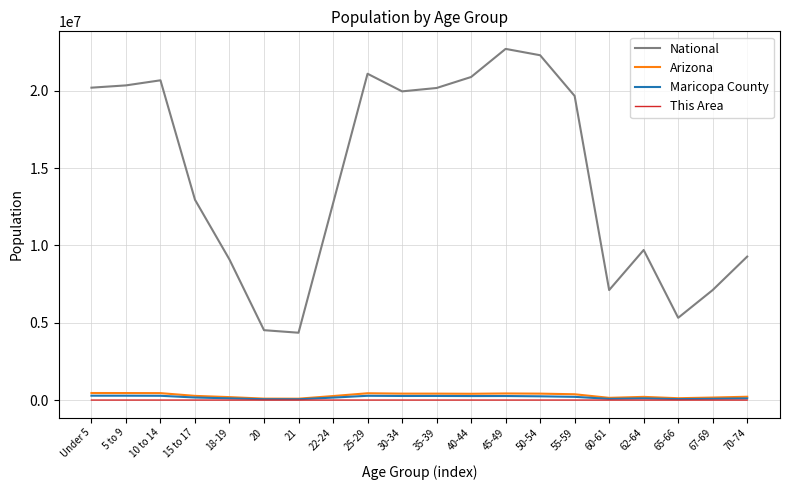

How many distinct data groups are displayed?

4